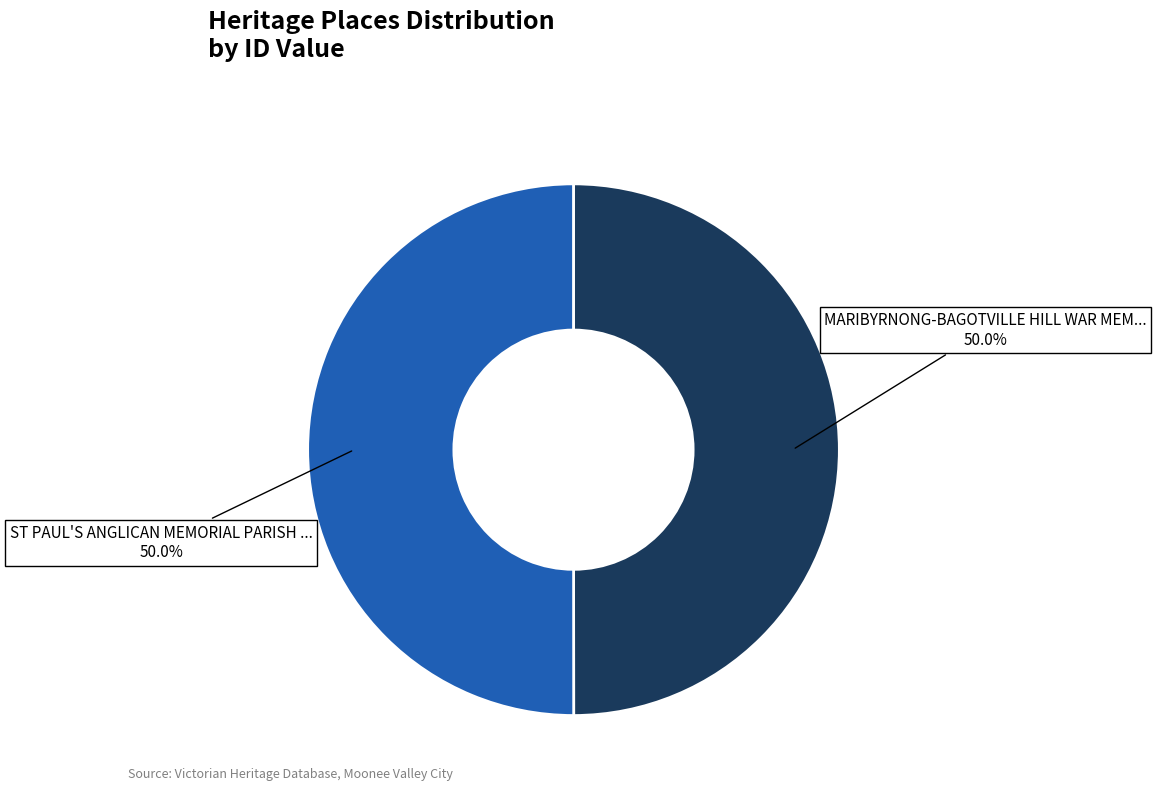

Combined, do ST PAUL'S ANGLICAN MEMORIAL PARISH ... and MARIBYRNONG-BAGOTVILLE HILL WAR MEM... account for over 50%?

Yes